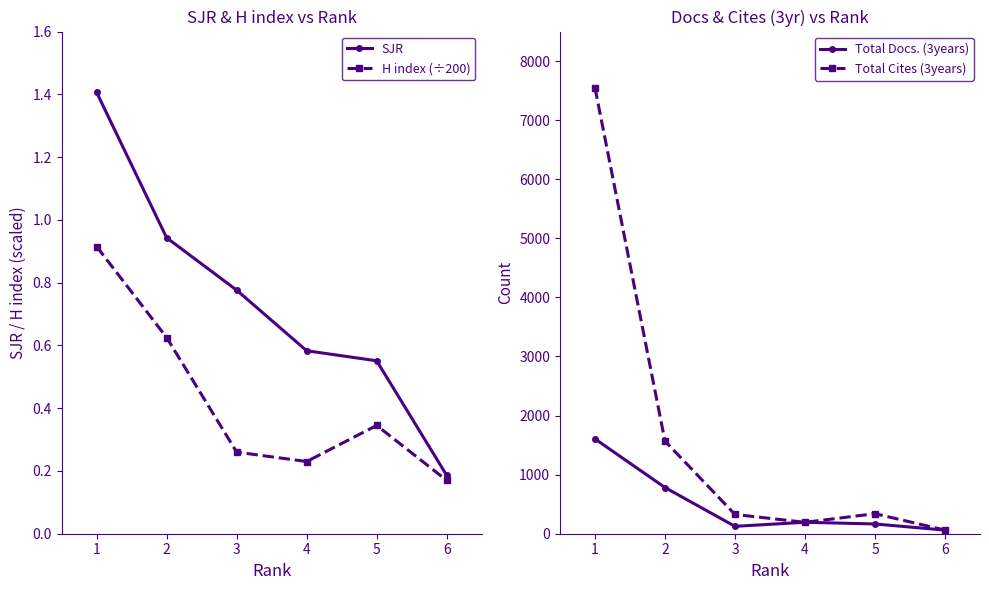

Is this an area chart (filled region under the line)?

No